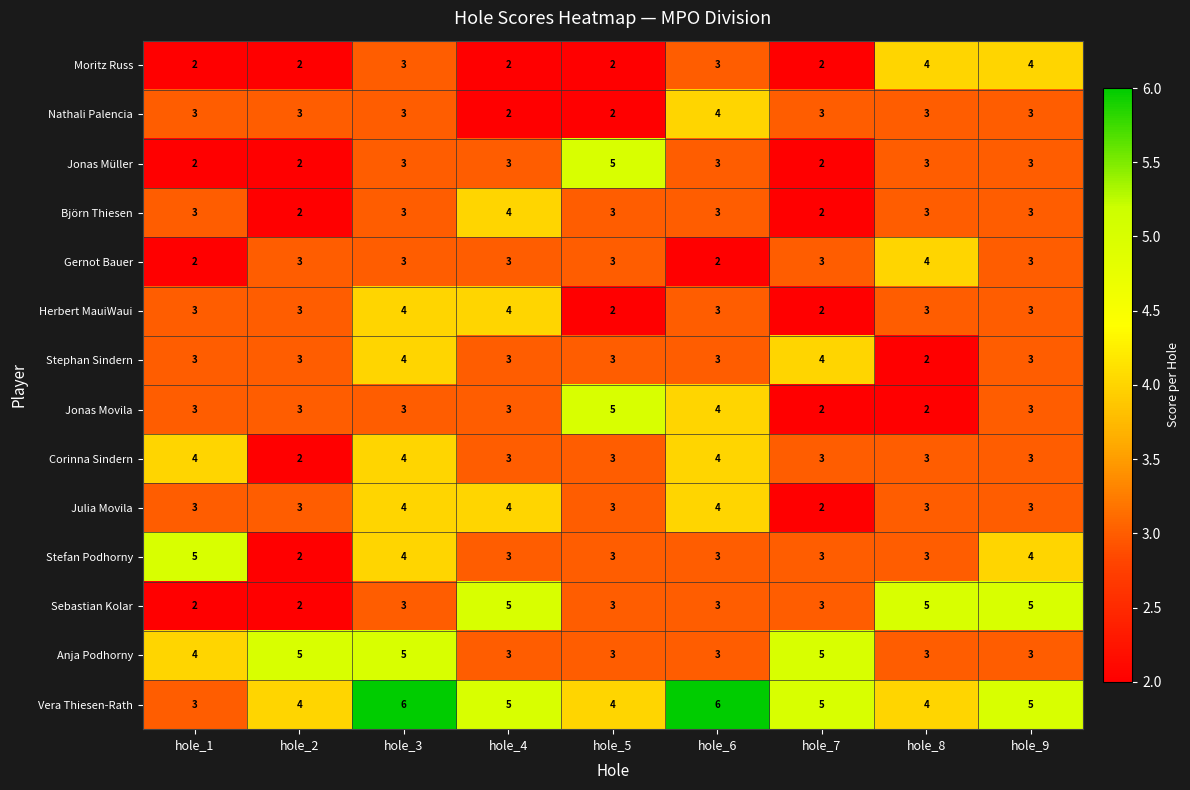

What is the maximum value for Vera Thiesen-Rath?

6